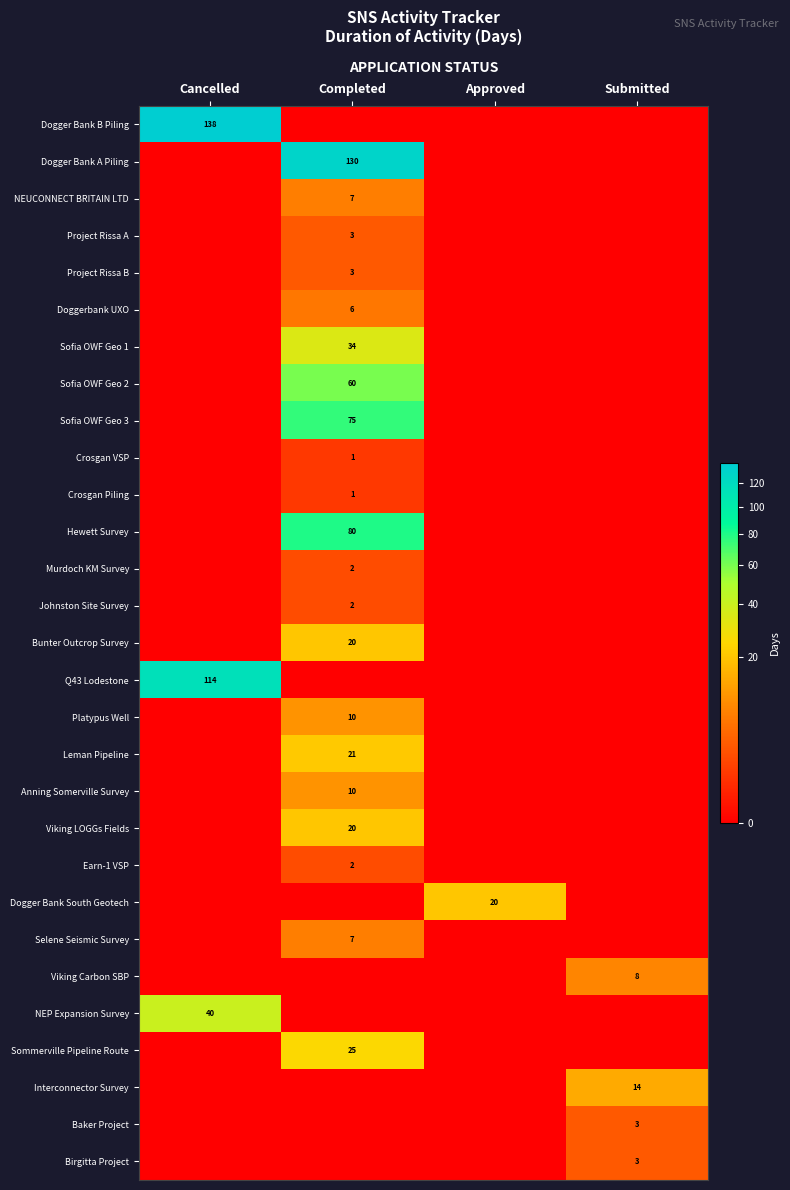

The value of Project Rissa A at Completed is 4. True or false?

False